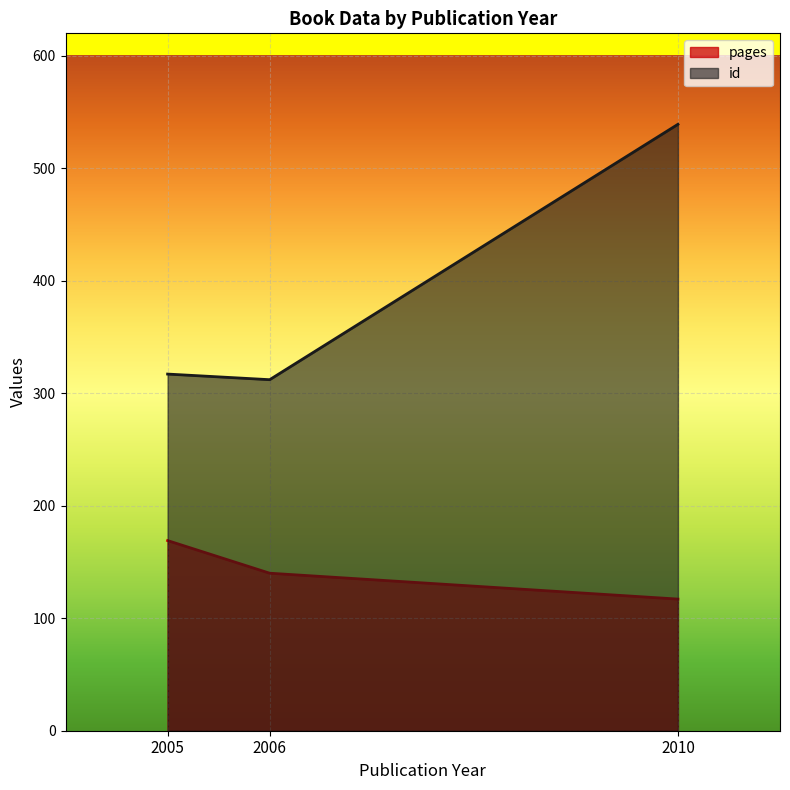

How many data points in pages are above 140?

1